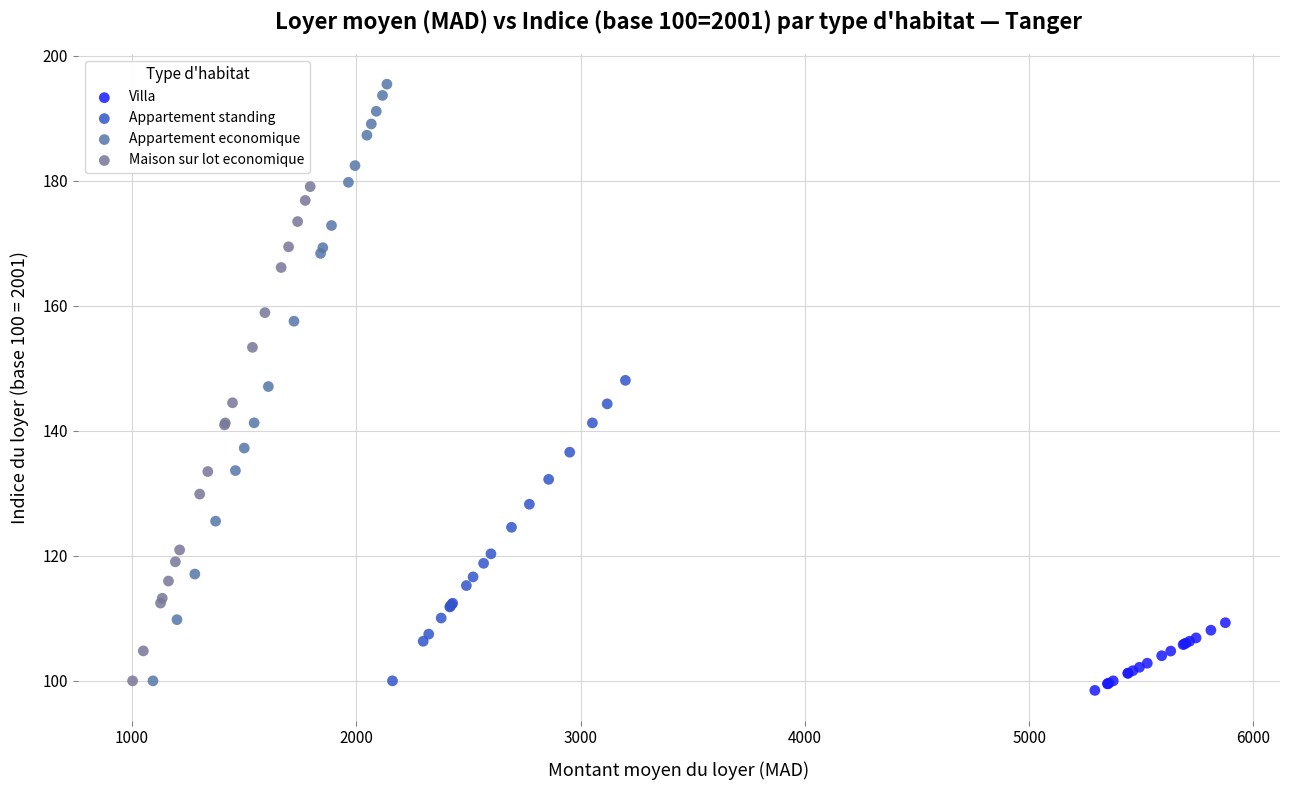

Which series contains the highest Y value?

Appartement economique